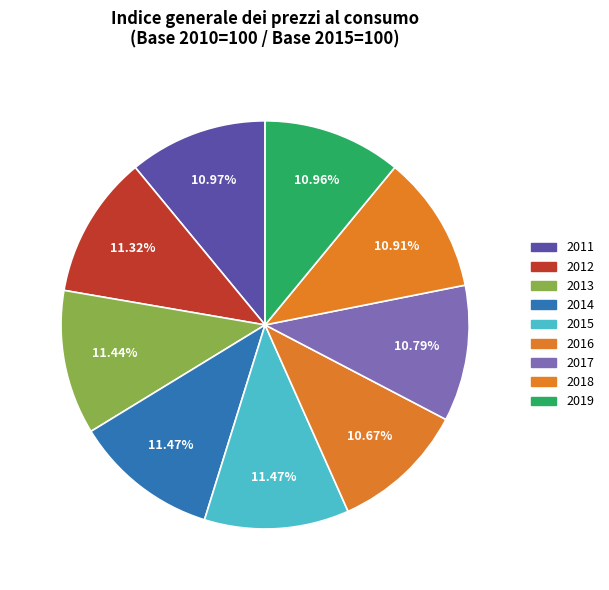

To the nearest percent, what is the combined percentage of 2014 and 2019?

22%